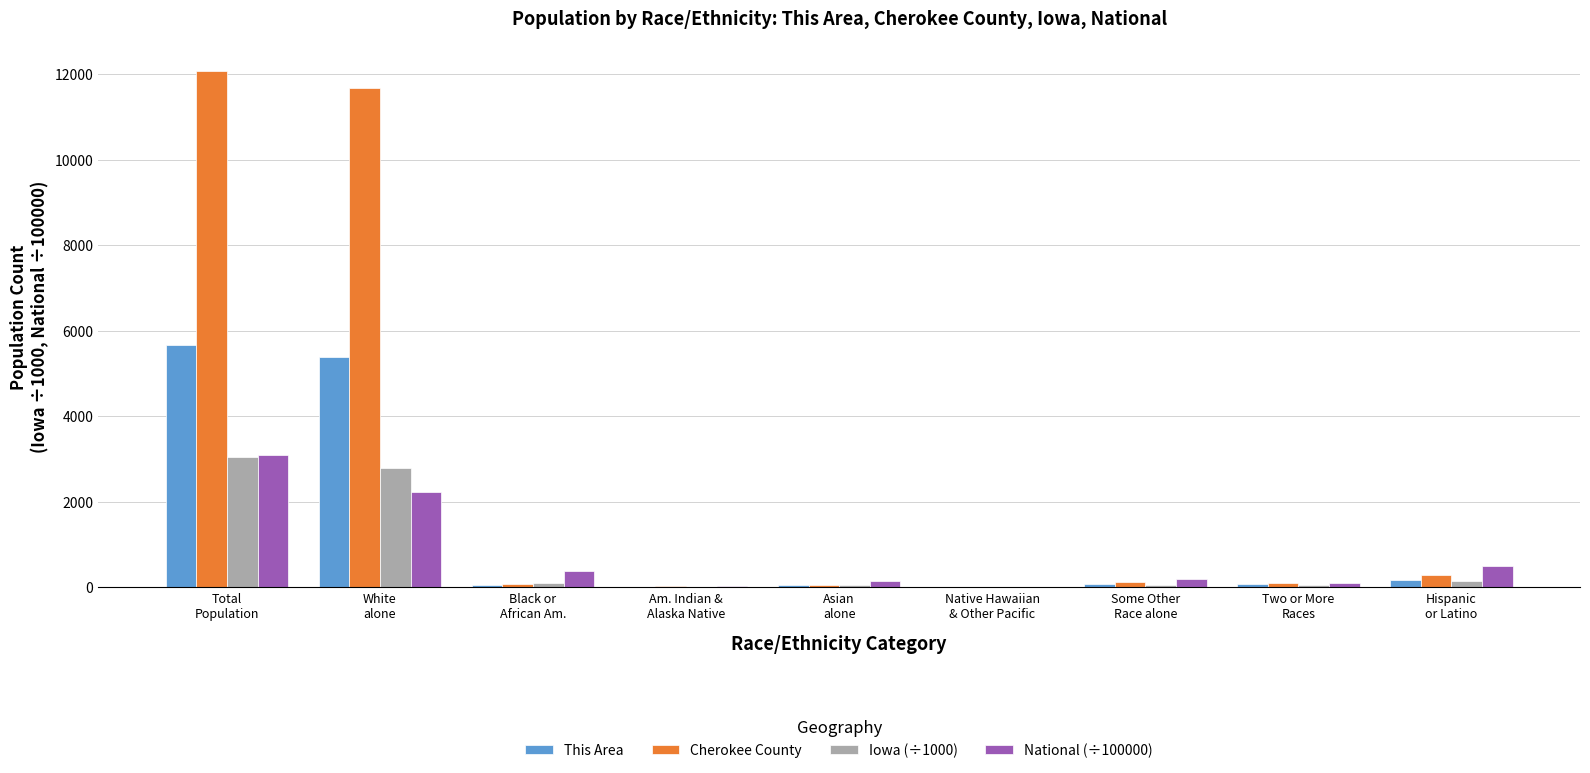

What is the sum of all This Area values?

11482.0